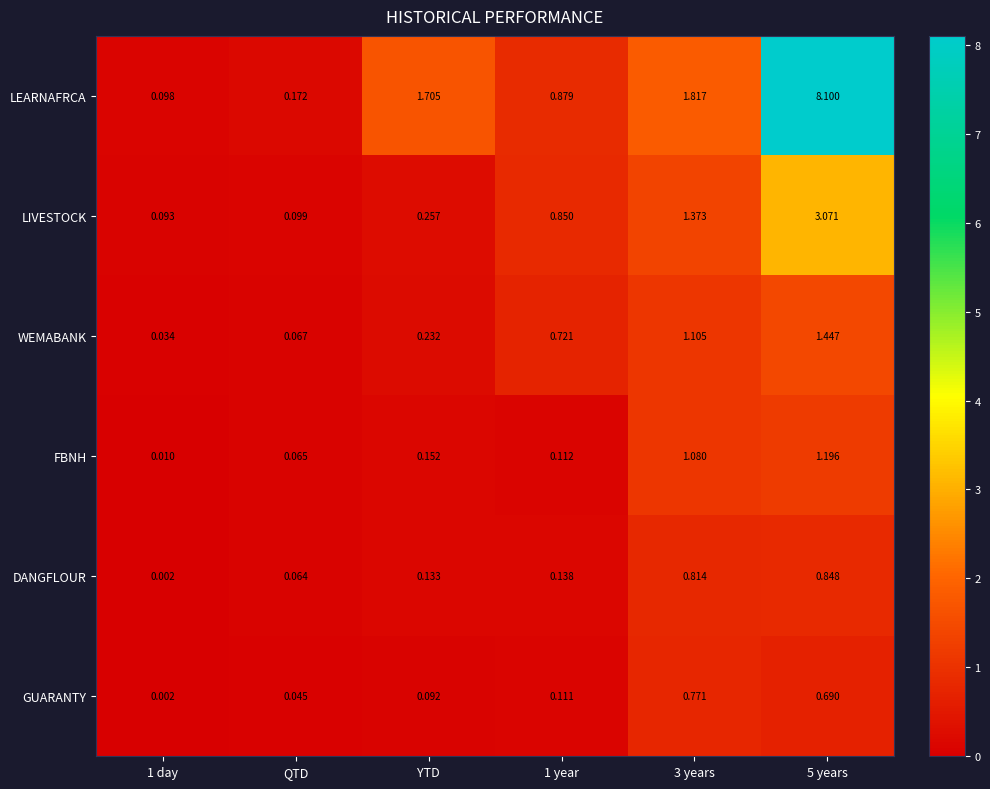

At which label does LEARNAFRCA first exceed 1?

YTD